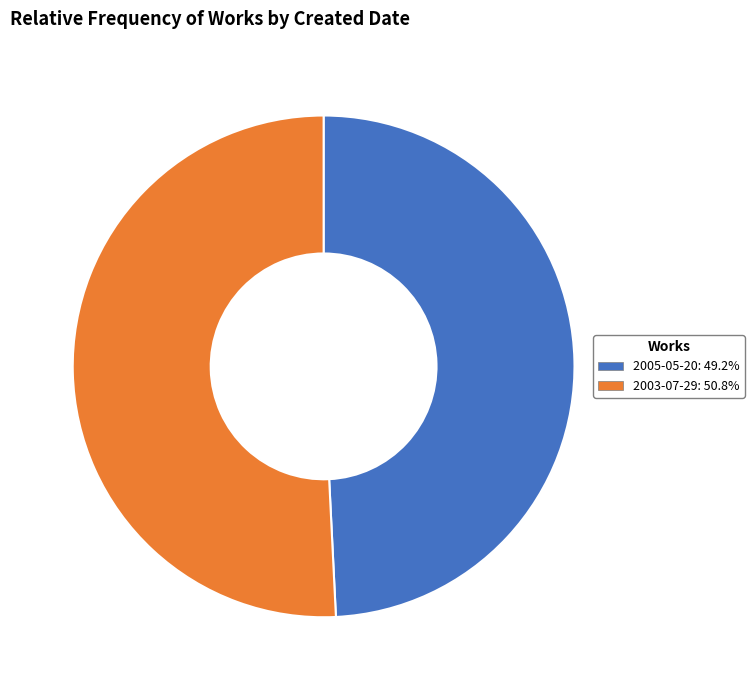

Which category has the biggest portion of the pie?

2003-07-29